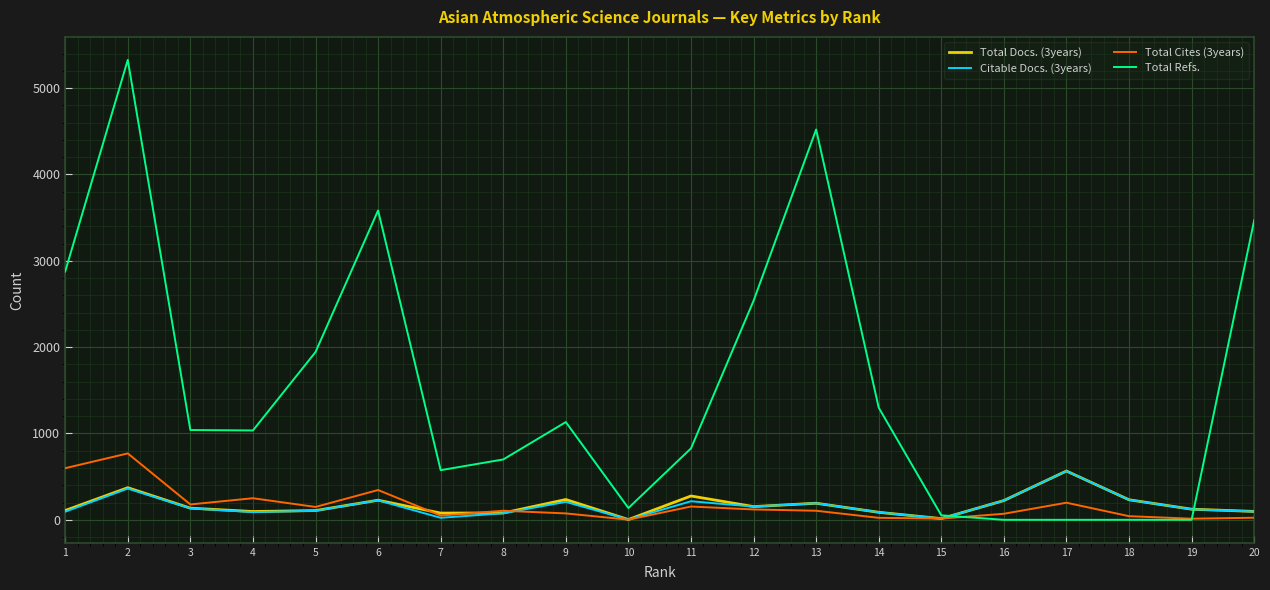

What is the difference between the maximum and minimum values in the Total Docs. (3years) series?

562